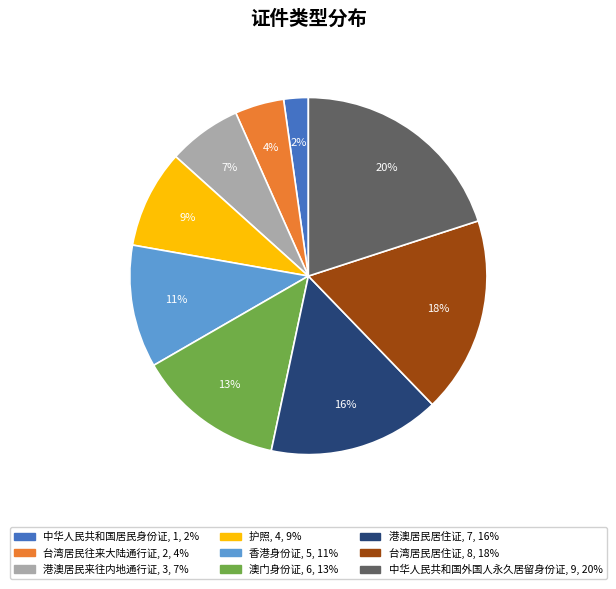

Which slice is the largest?

中华人民共和国外国人永久居留身份证